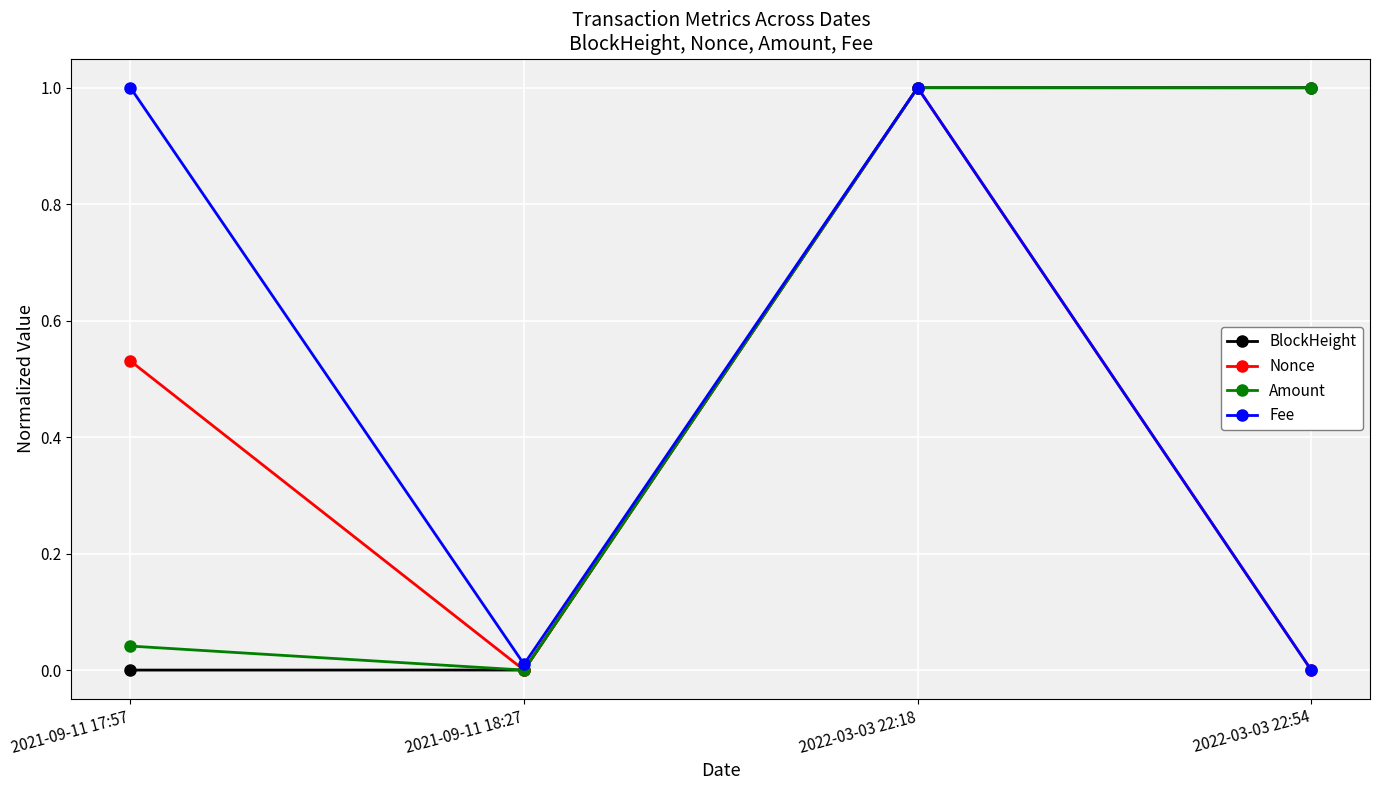

At 2021-09-11 17:57, list the series in order from largest to smallest.

Fee, Nonce, Amount, BlockHeight